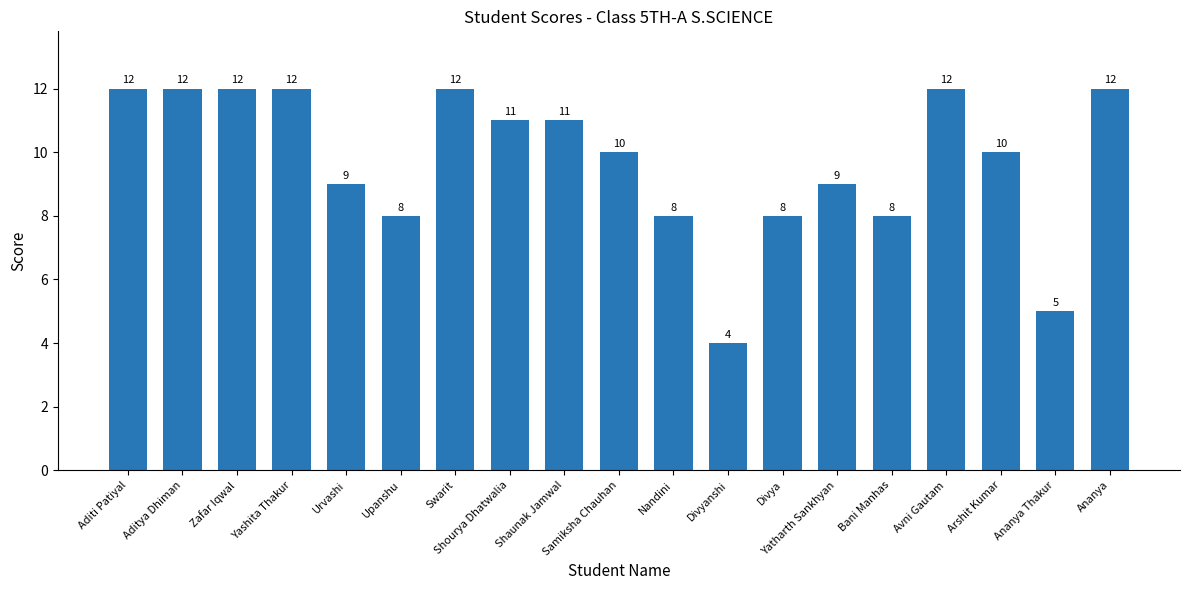

What is the label of the 4th bar from the left?

Yashita Thakur